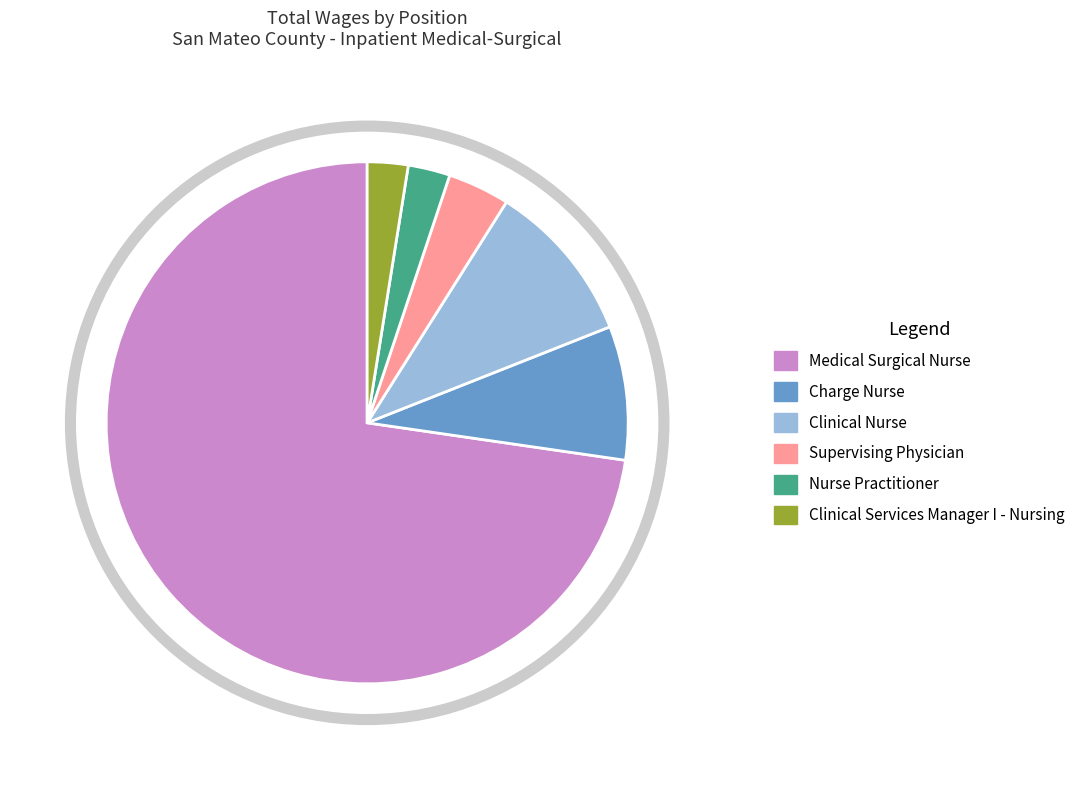

How many slices are in this pie chart?

6